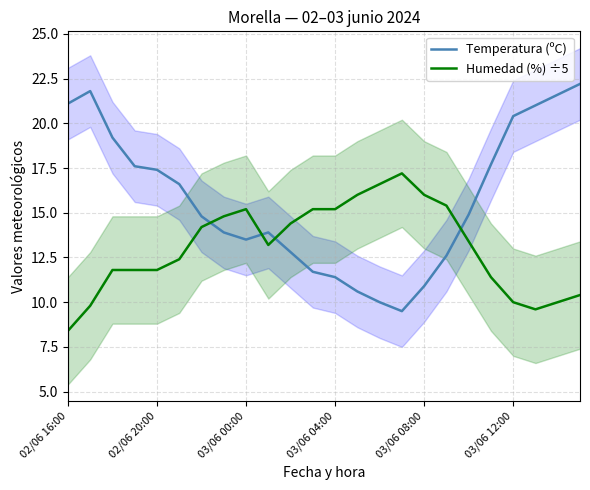

Which series has the largest total across all categories?

Temperatura (ºC)